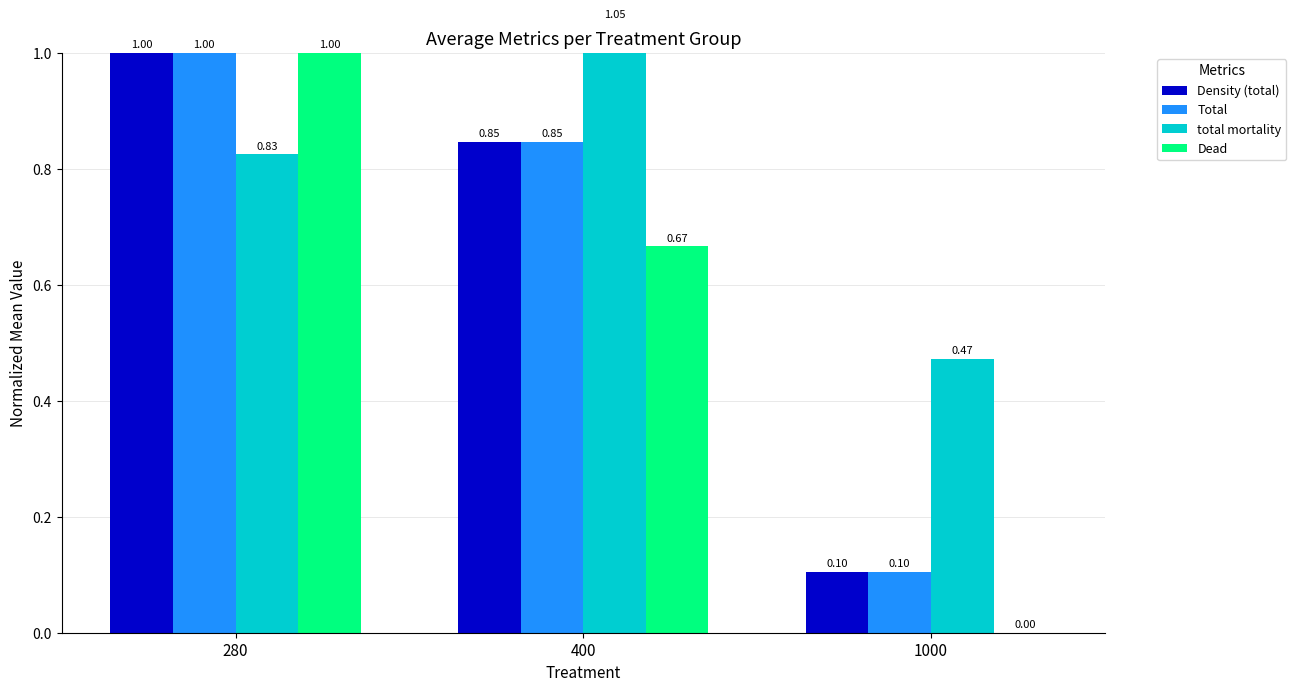

What are all the series names shown in the legend?

Density (total), Total, total mortality, Dead